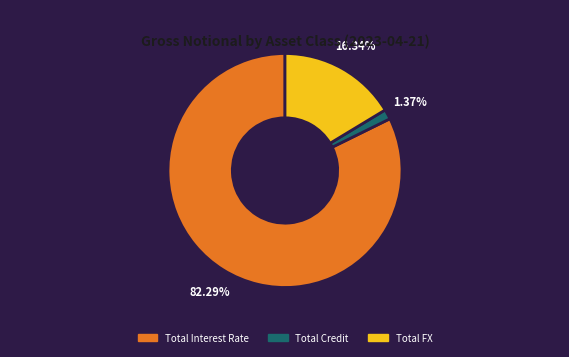

True or false: Total Credit accounts for 11% of the total.

False